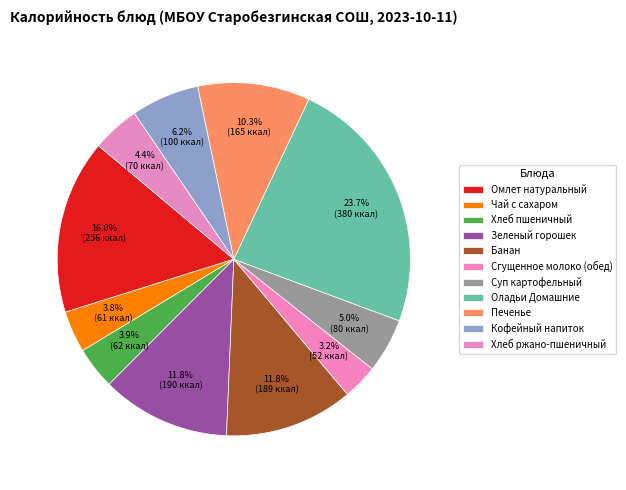

Count the number of slices in the pie.

11